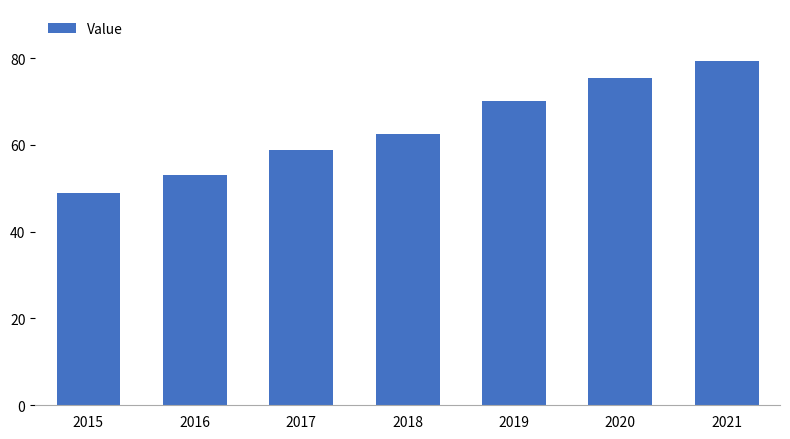

The chart shows a value of 98.8 at 2020. True or false?

False